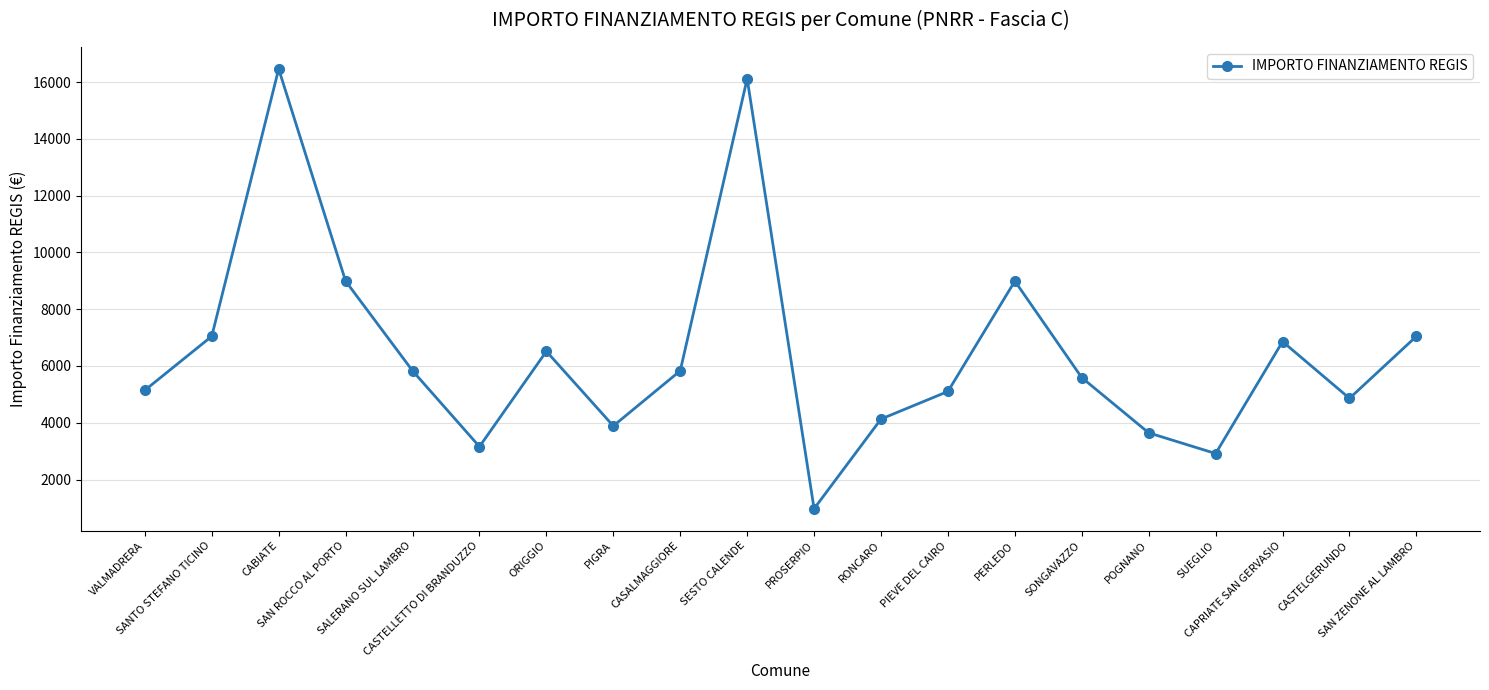

What is the difference between the second highest and minimum values?

15149